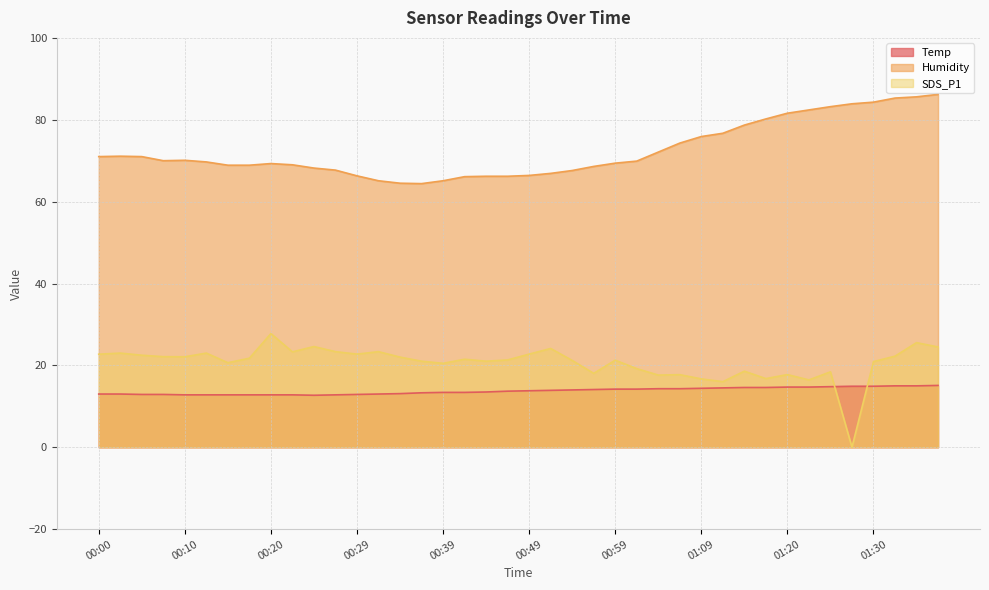

The SDS_P1 series shows 22.0 at 00:34. True or false?

True